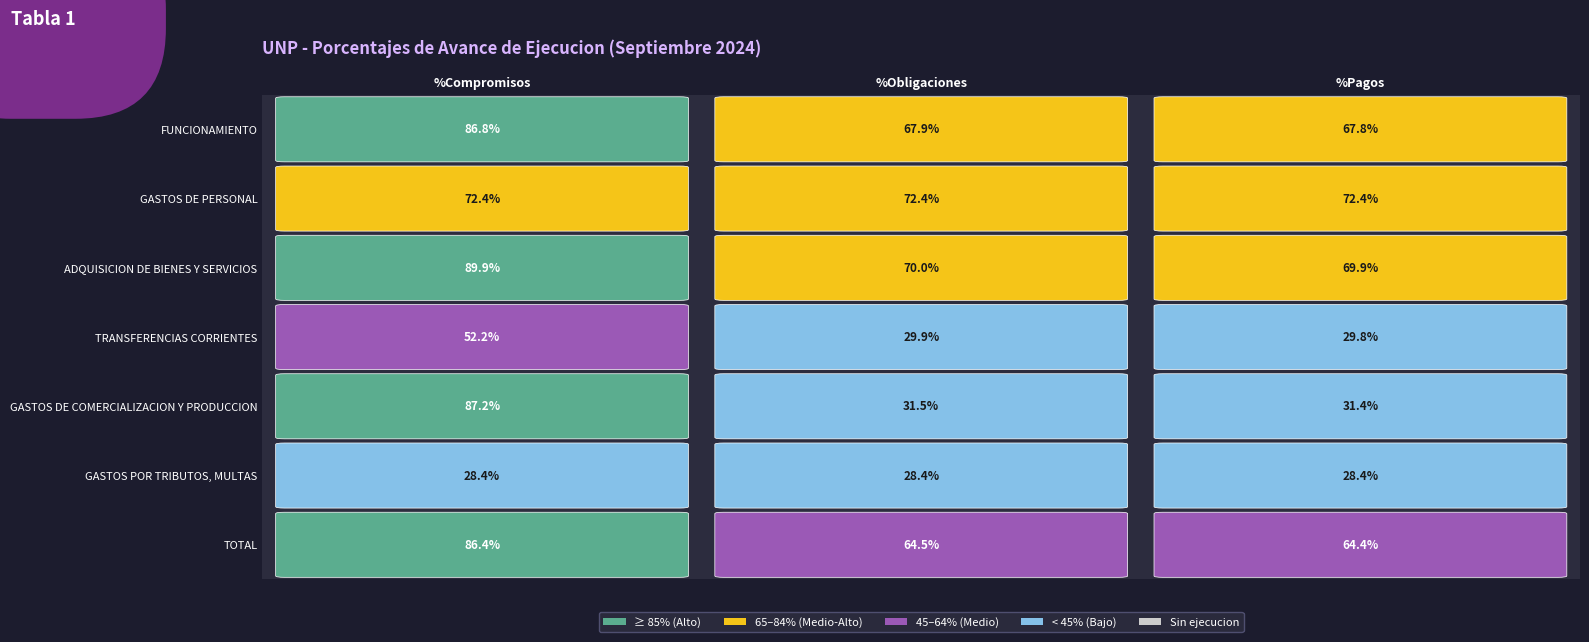

Reading right to left, transcribe all the data shown in this chart.

FUNCIONAMIENTO: %Pagos=0.7	%Obligaciones=0.7	%Compromisos=0.9
GASTOS DE PERSONAL: %Pagos=0.7	%Obligaciones=0.7	%Compromisos=0.7
ADQUISICION DE BIENES Y SERVICIOS: %Pagos=0.7	%Obligaciones=0.7	%Compromisos=0.9
TRANSFERENCIAS CORRIENTES: %Pagos=0.3	%Obligaciones=0.3	%Compromisos=0.5
GASTOS DE COMERCIALIZACION Y PRODUCCION: %Pagos=0.3	%Obligaciones=0.3	%Compromisos=0.9
GASTOS POR TRIBUTOS, MULTAS: %Pagos=0.3	%Obligaciones=0.3	%Compromisos=0.3
TOTAL: %Pagos=0.6	%Obligaciones=0.6	%Compromisos=0.9